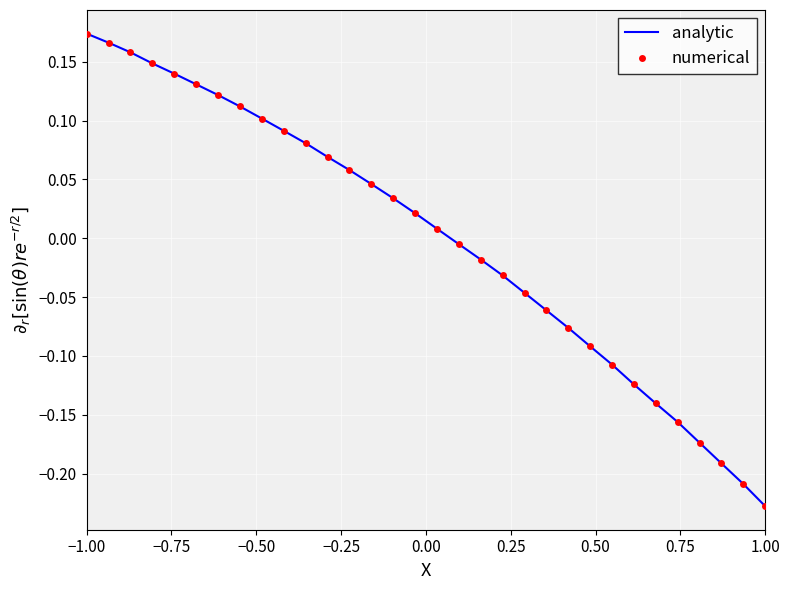

Is this an area chart (filled region under the line)?

No